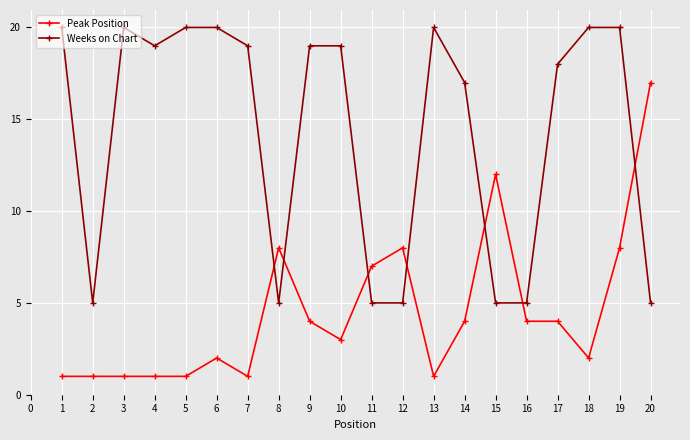

What is the value of the Peak Position point at the 11th from the left?

7